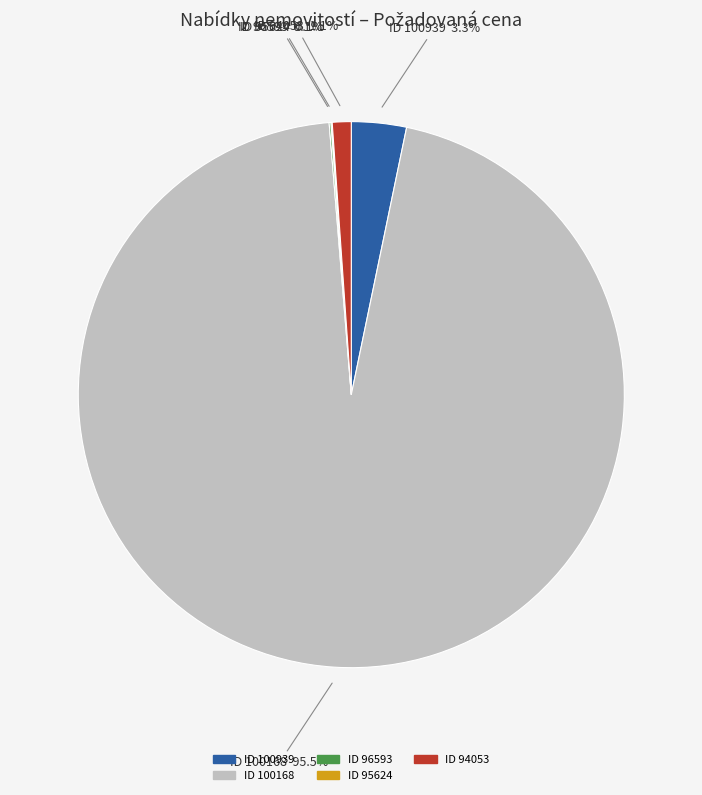

Which slice is the largest?

ID 100168